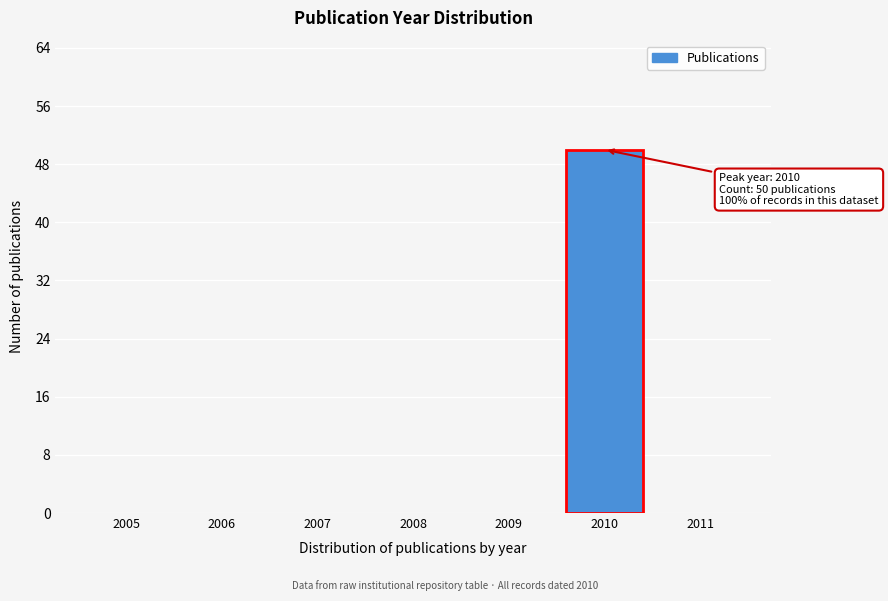

Reading left to right, what are all the values shown in this chart?

2005=0	2006=0	2007=0	2008=0	2009=0	2010=50	2011=0